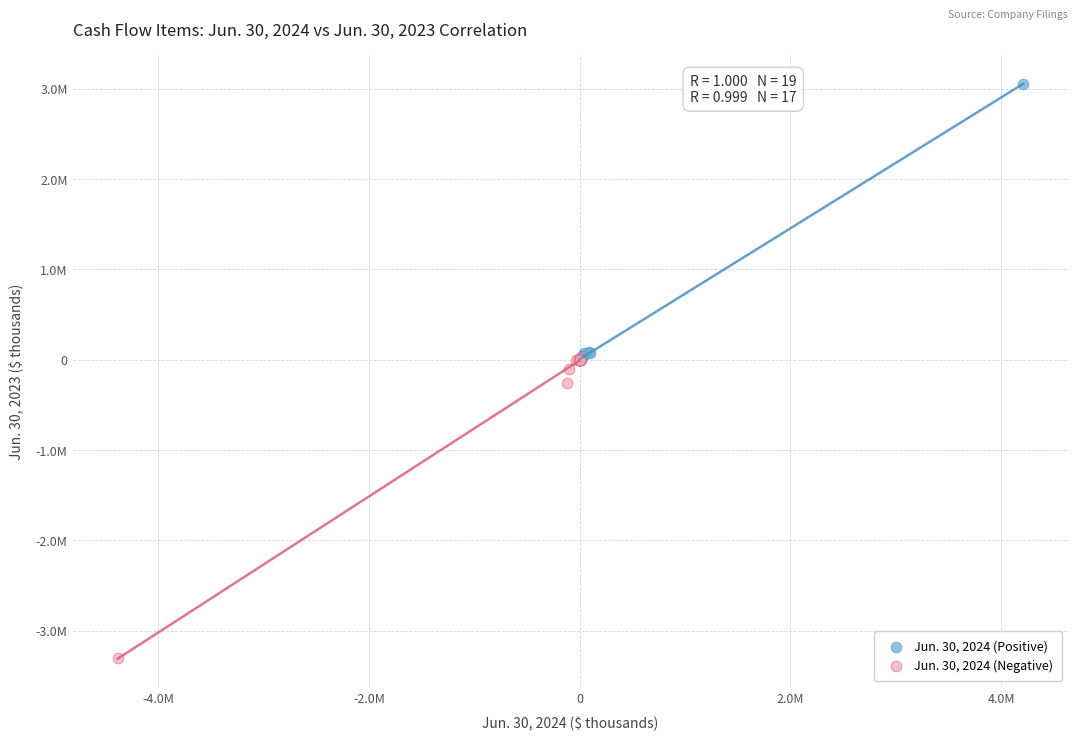

Which series reaches the maximum Y coordinate?

Jun. 30, 2024 (Positive)